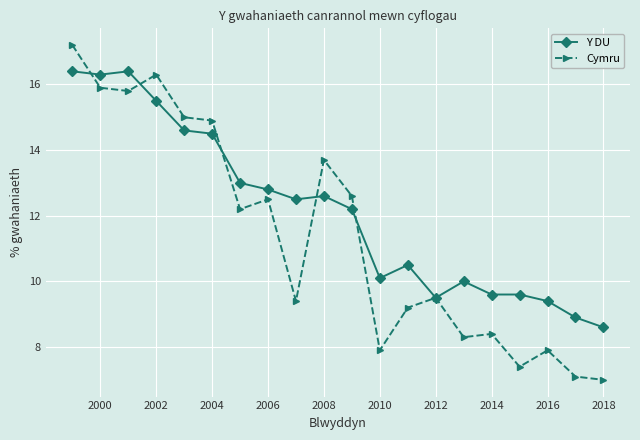

What is the value of the Y DU point at the 12th from the left?

10.1